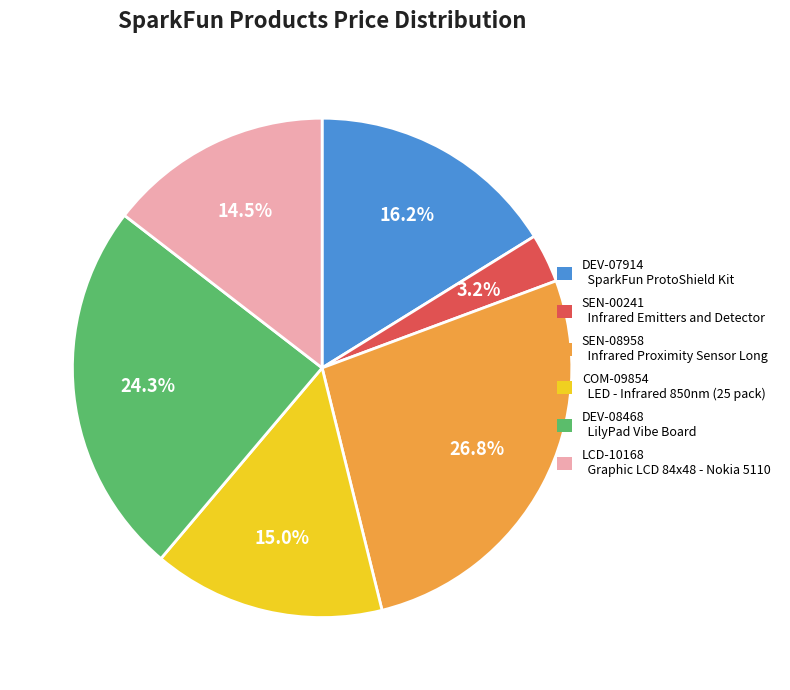

True or false: COM-09854 accounts for 29% of the total.

False